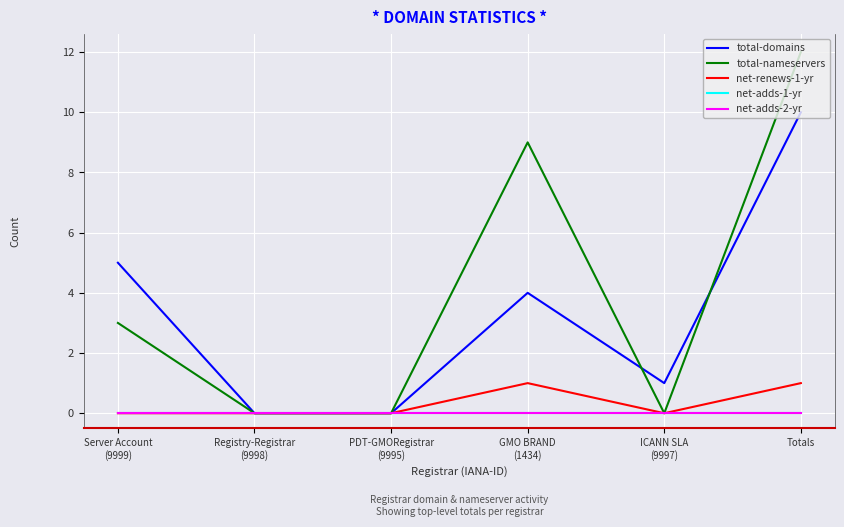

Does the chart display data point markers on the line(s)?

No